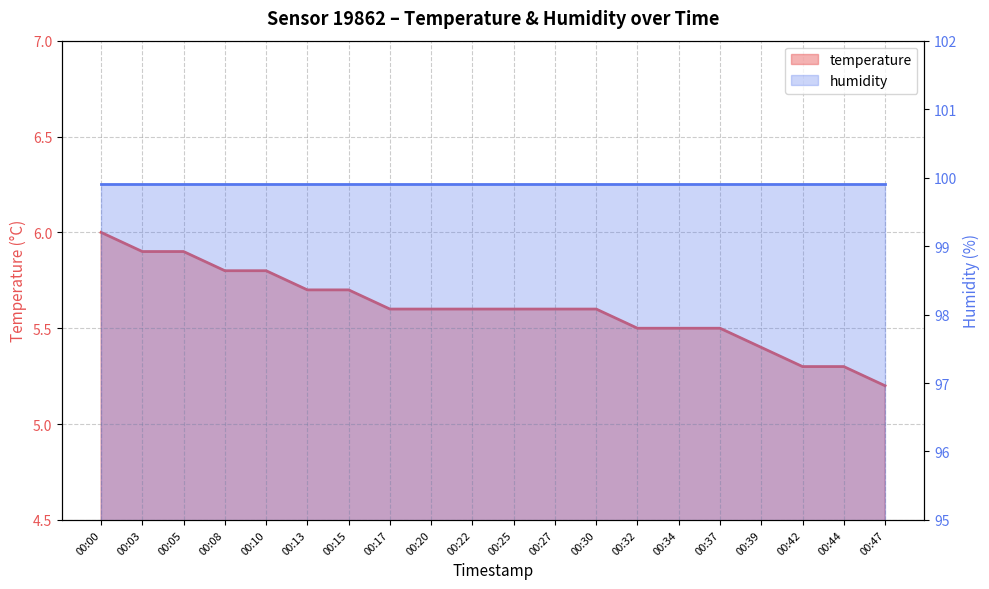

At which category does the chart reach its minimum across all series?

00:47